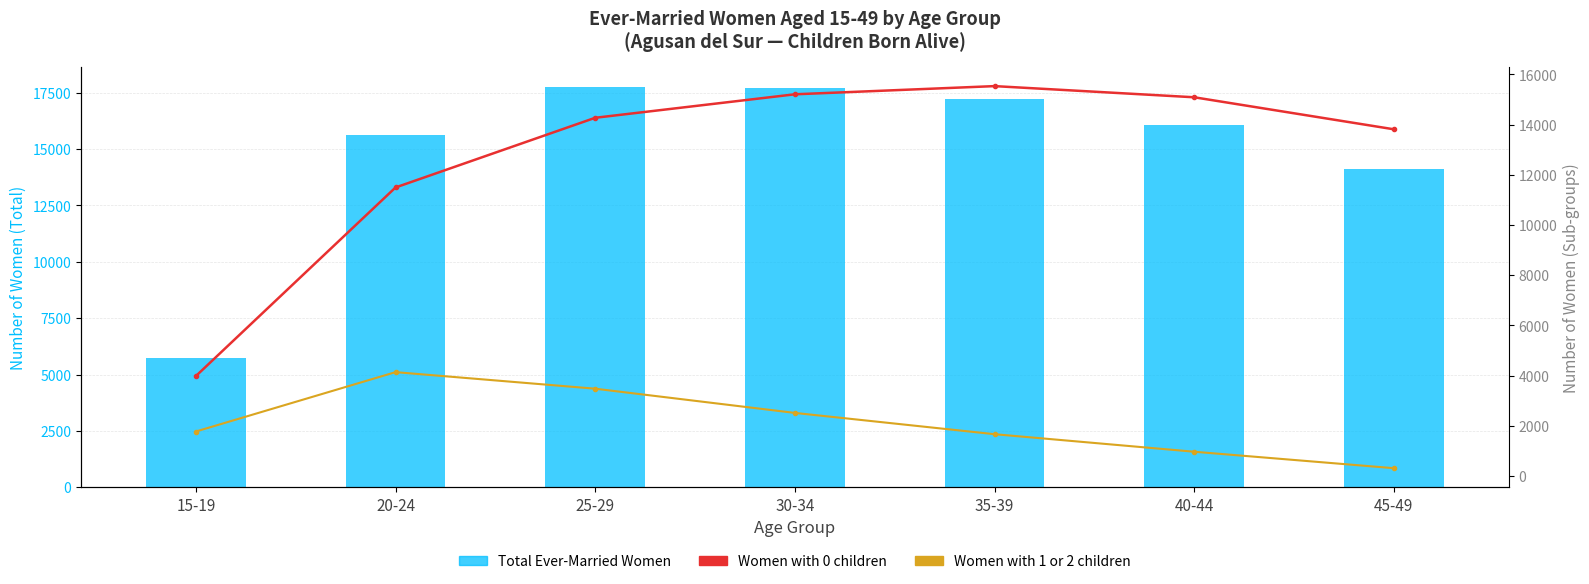

What is the maximum value for Women with 1 or 2 children?

4139